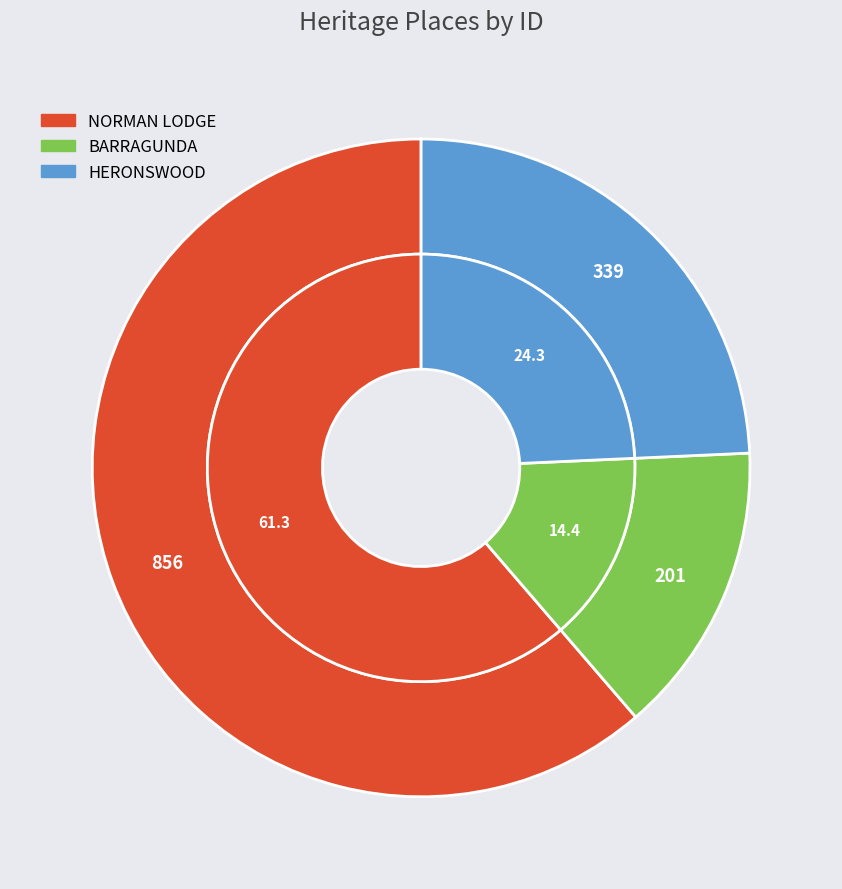

What percentage is the HERONSWOOD slice, to the nearest percent?

24%